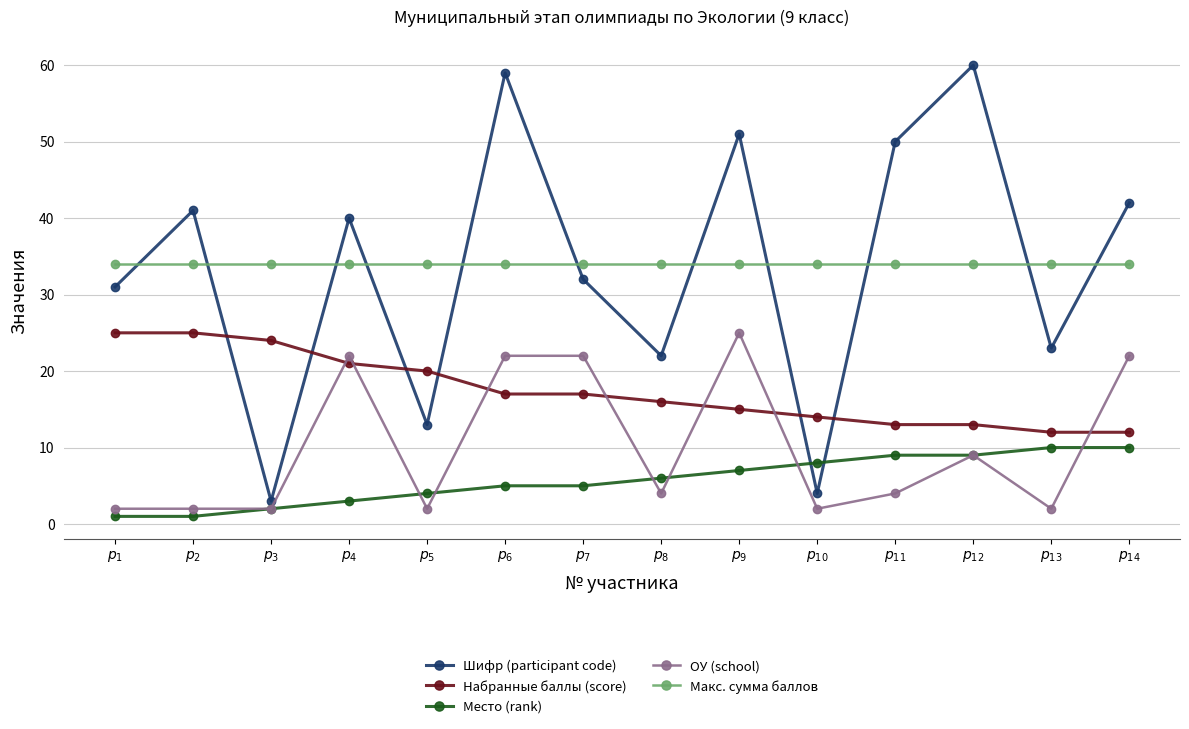

Reading right to left, what are all the values shown in this chart?

Шифр (participant code): 42	23	60	50	4	51	22	32	59	13	40	3	41	31
Набранные баллы (score): 12	12	13	13	14	15	16	17	17	20	21	24	25	25
Место (rank): 10	10	9	9	8	7	6	5	5	4	3	2	1	1
ОУ (school): 22	2	9	4	2	25	4	22	22	2	22	2	2	2
Макс. сумма баллов: 34	34	34	34	34	34	34	34	34	34	34	34	34	34